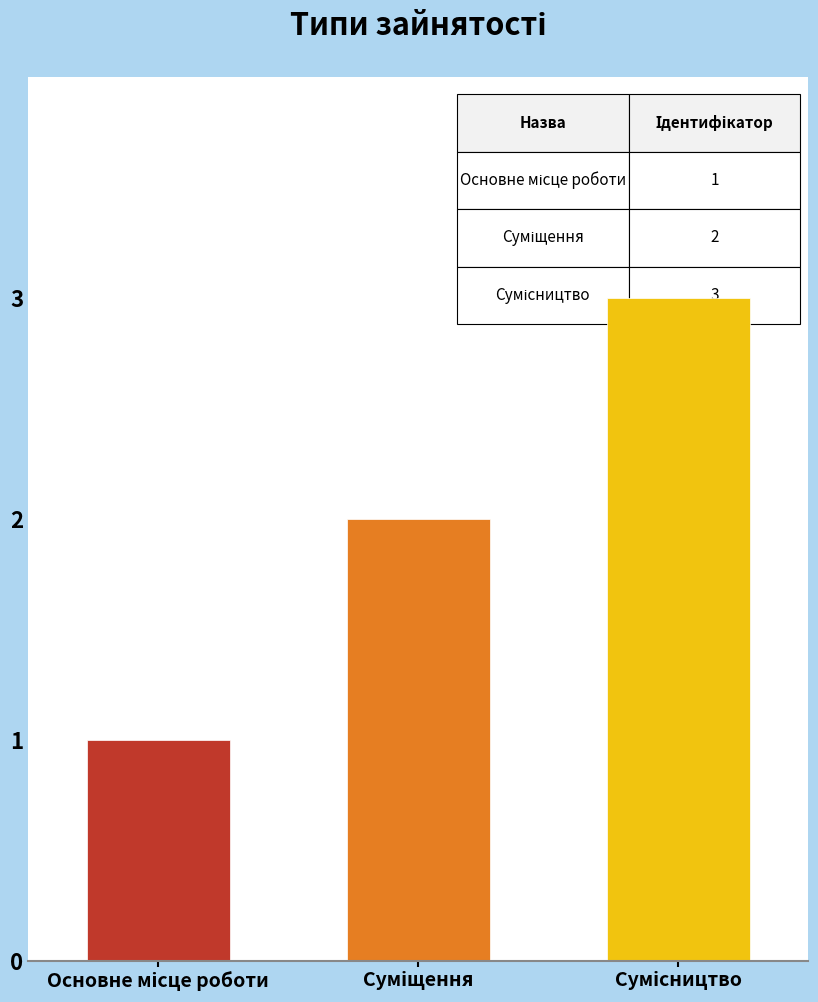

Reading left to right, what are all the values shown in this chart?

1	2	3